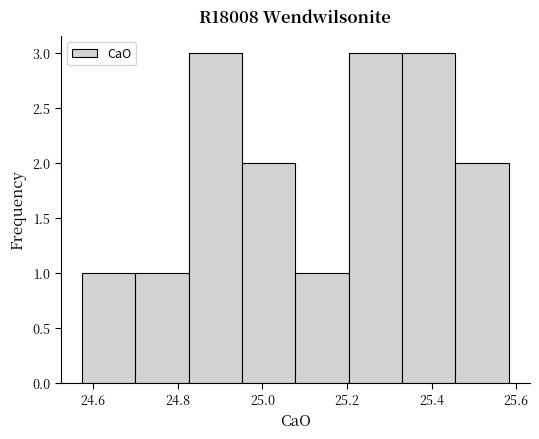

Reading left to right, list every bar in this chart as the range it spans on the x-axis followed by its height. Neither the bar edges nor the heights are printed on the chart, so give them approximately, as read against the axes.

24.58 to 24.70: 1
24.70 to 24.82: 1
24.82 to 24.96: 3
24.96 to 25.08: 2
25.08 to 25.20: 1
25.20 to 25.32: 3
25.32 to 25.46: 3
25.46 to 25.58: 2